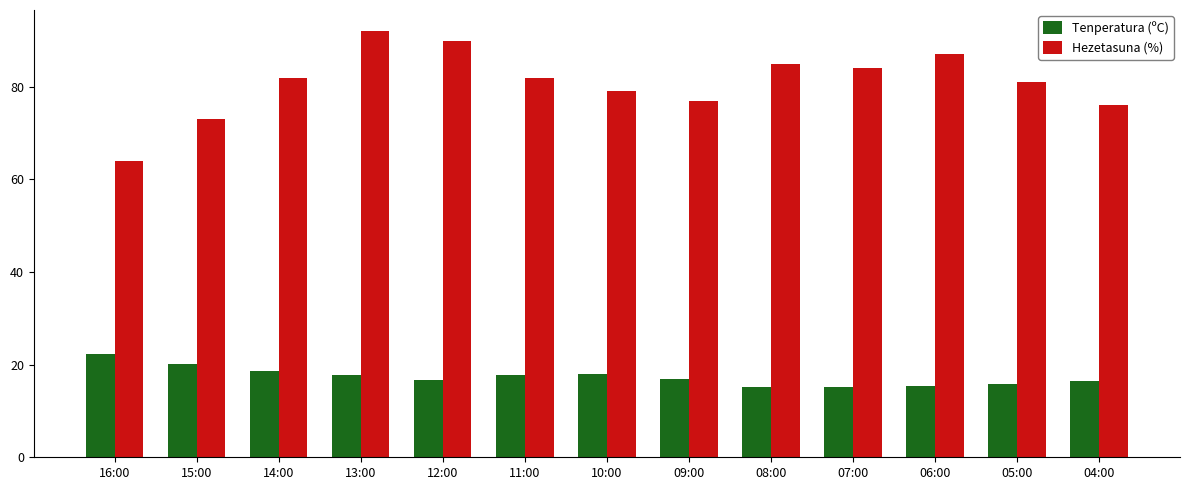

At 09:00, list the series in order from smallest to largest.

Tenperatura (ºC), Hezetasuna (%)